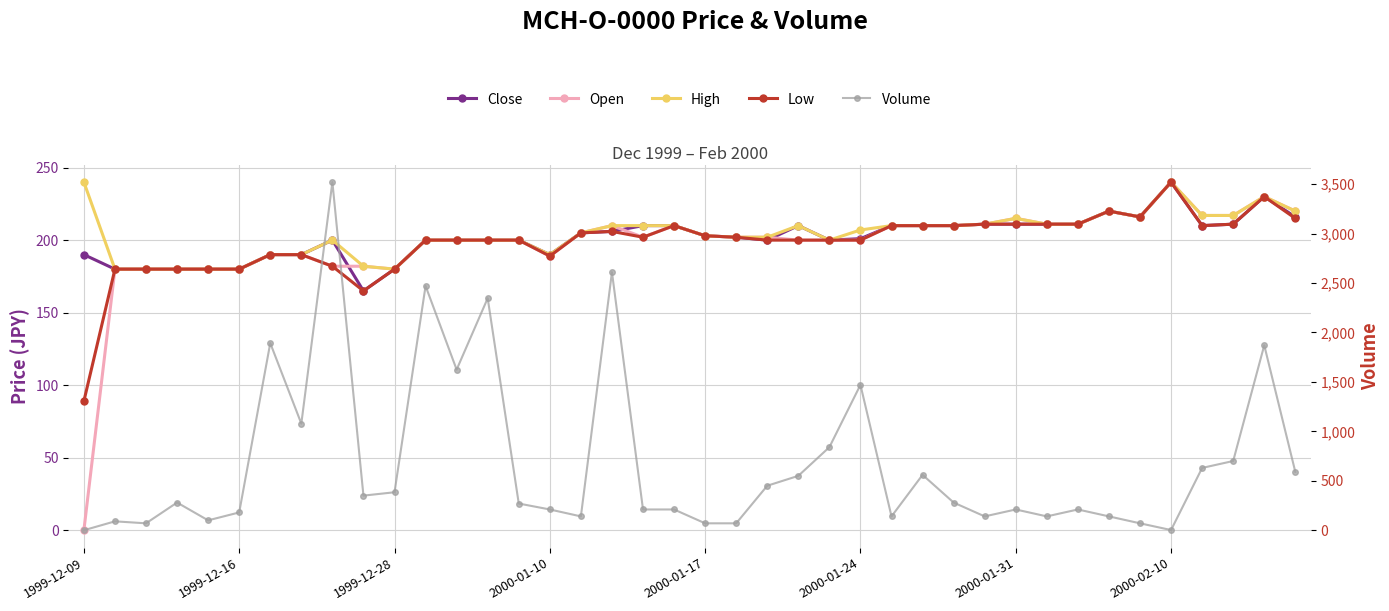

What is the sum of all Volume values?

27165